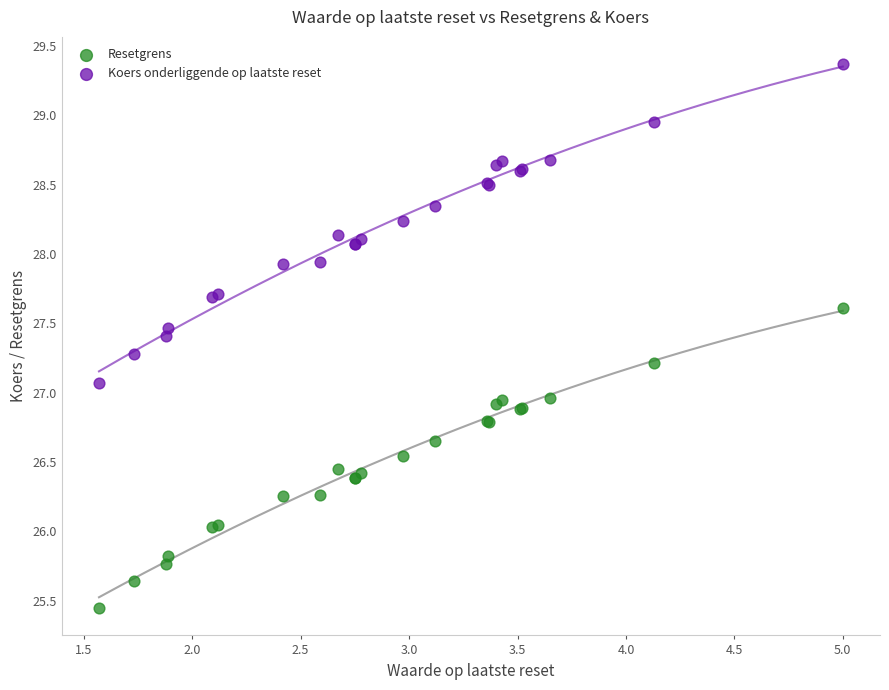

What are all the series names shown in the legend?

Resetgrens, Koers onderliggende op laatste reset